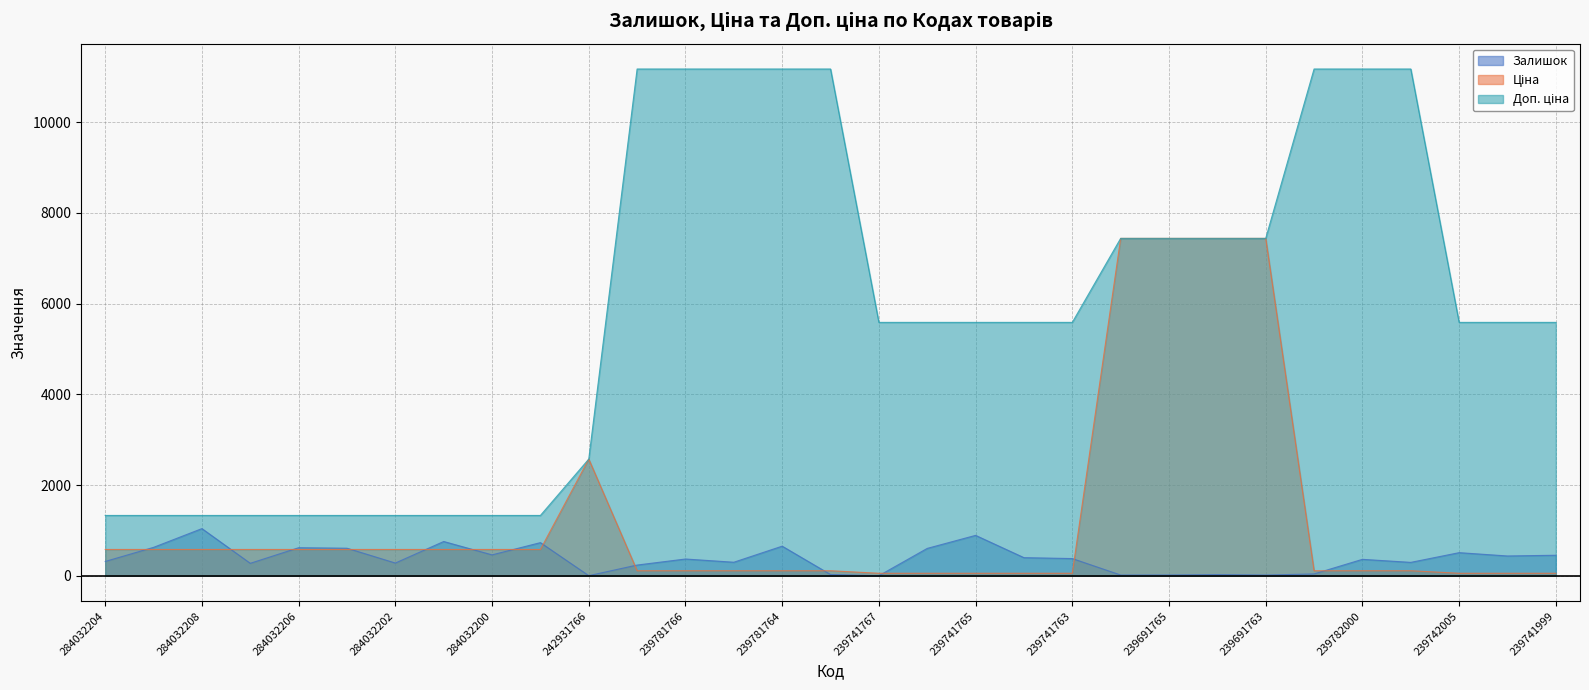

Is it true that Залишок equals 3.0 at 242931766?

True